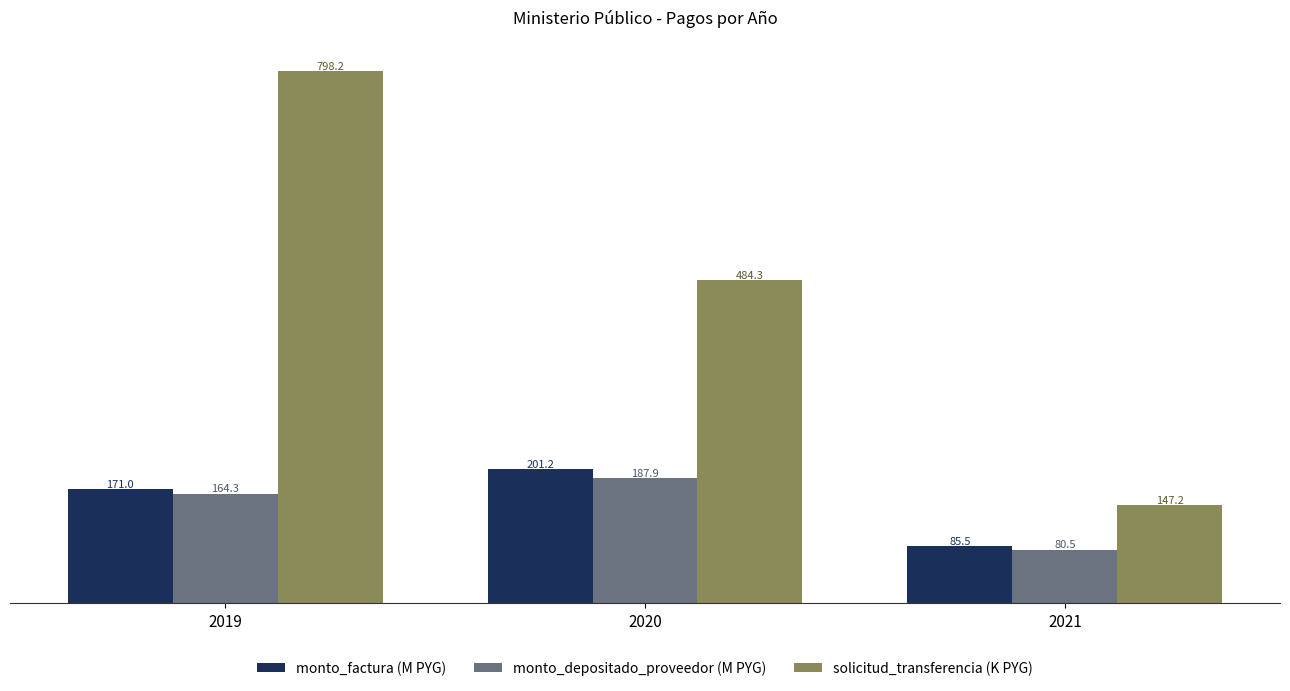

Which series changed the most between 2019 and 2021?

solicitud_transferencia (K PYG)